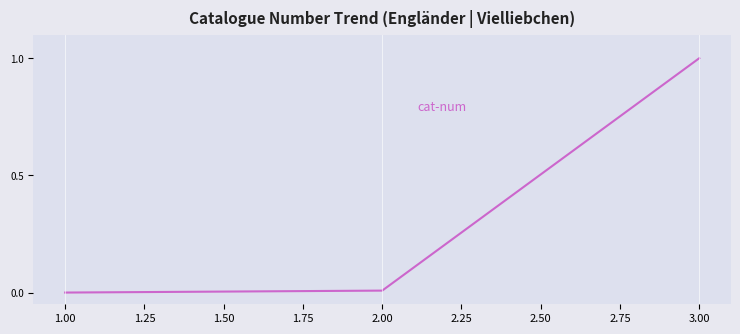

Does the chart have visible grid lines?

No